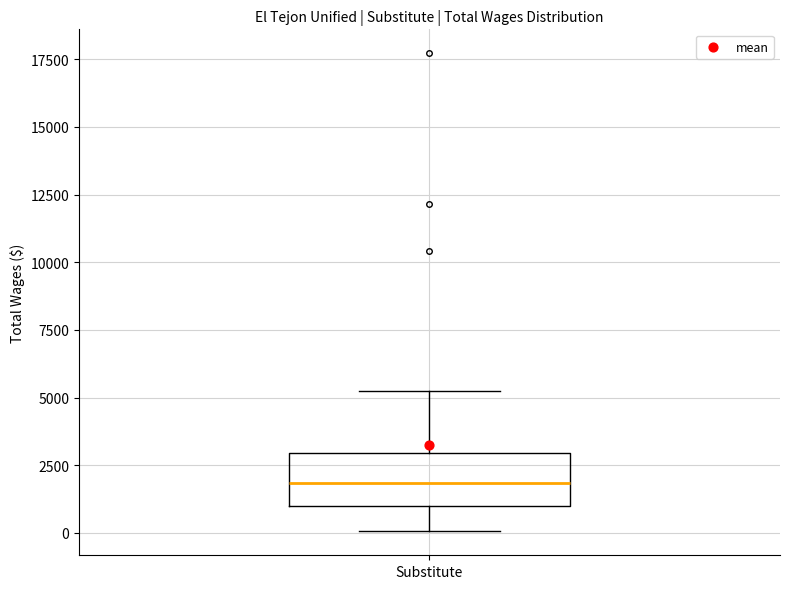

Where does the lower whisker of the box for Substitute end on the y-axis? The values are not printed on the chart, so give them approximately, as read against the axis.

0